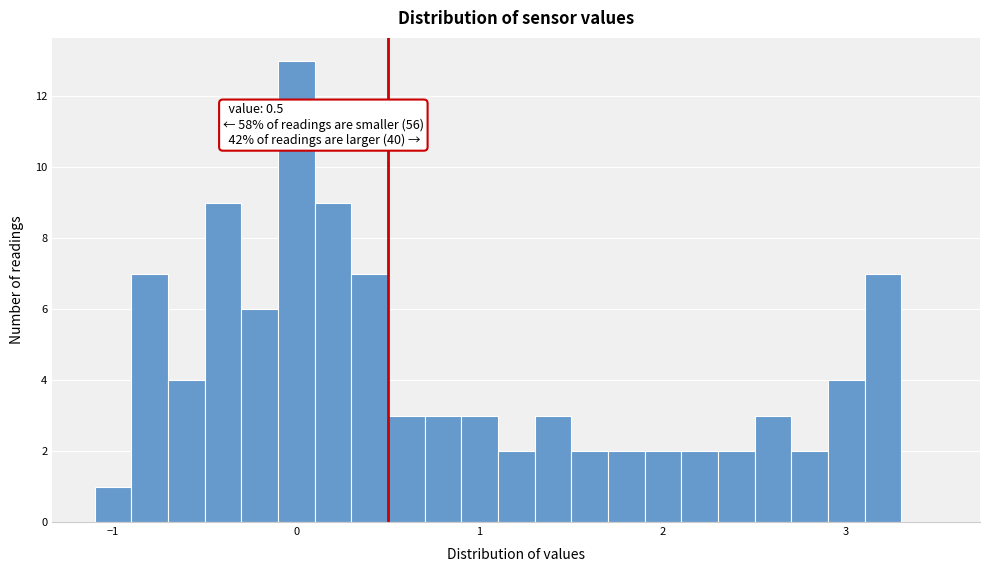

Around what value on the x-axis is the tallest bar? Give the approximate position of its centre, as read against the axis.

0.0